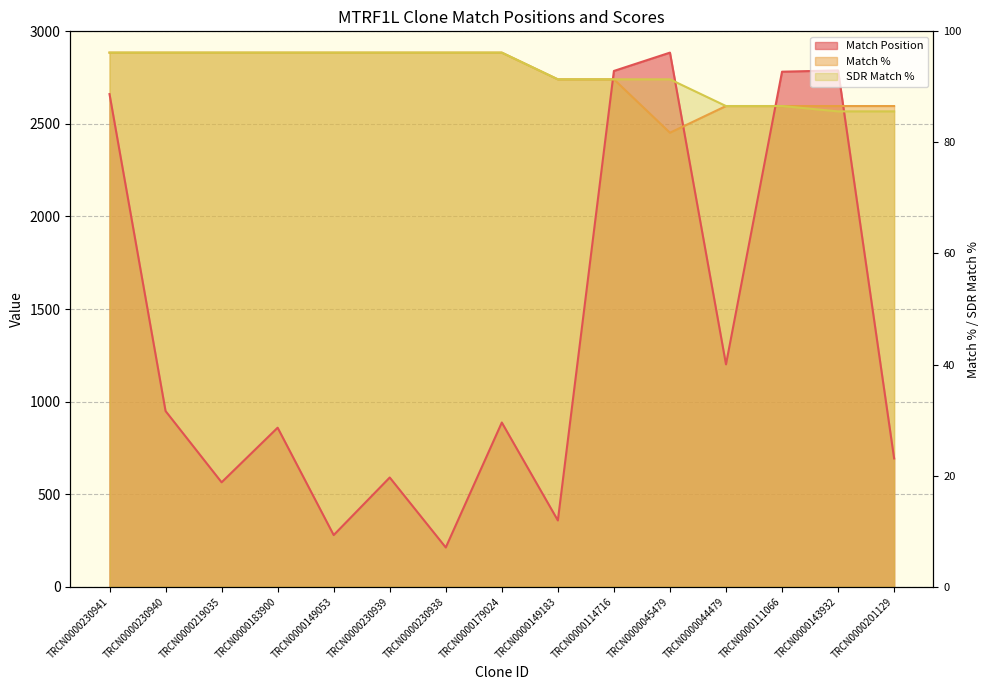

How many categories are shown in the chart?

15